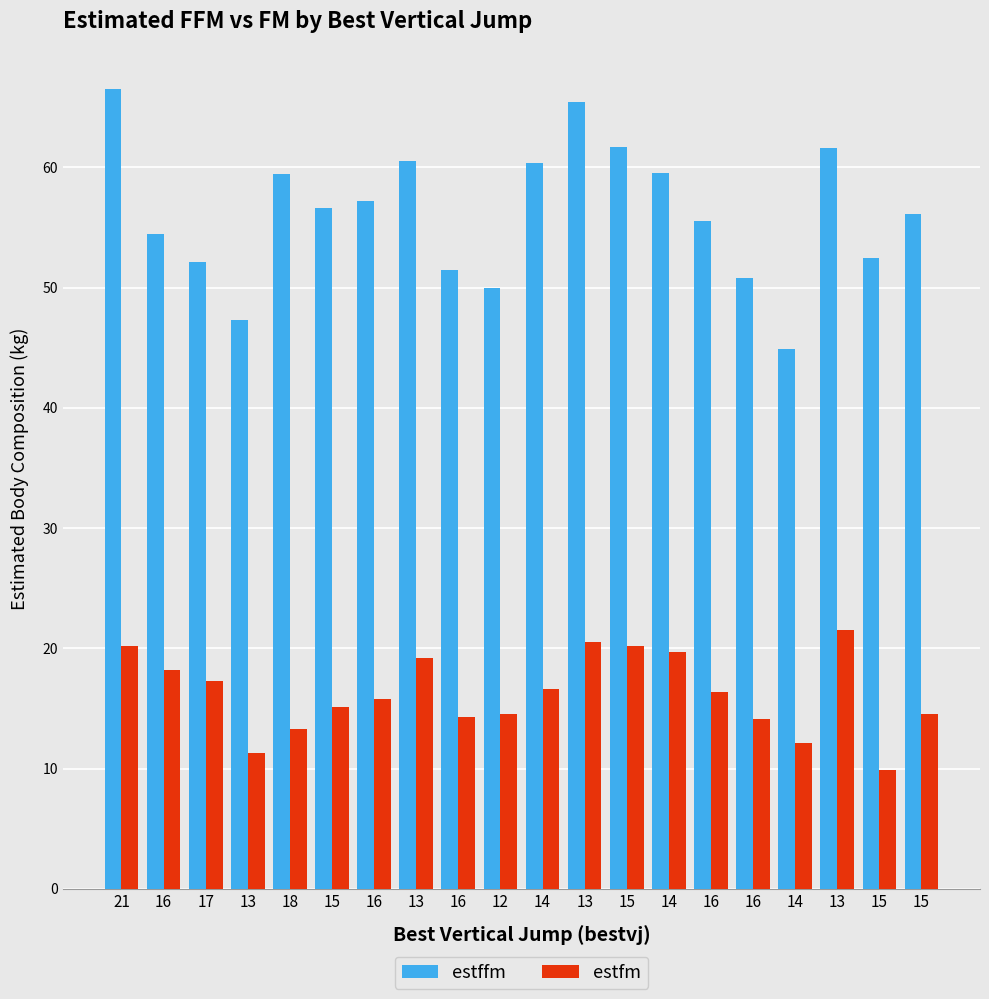

What is the difference between the estffm values at 15 and 15?

5.1